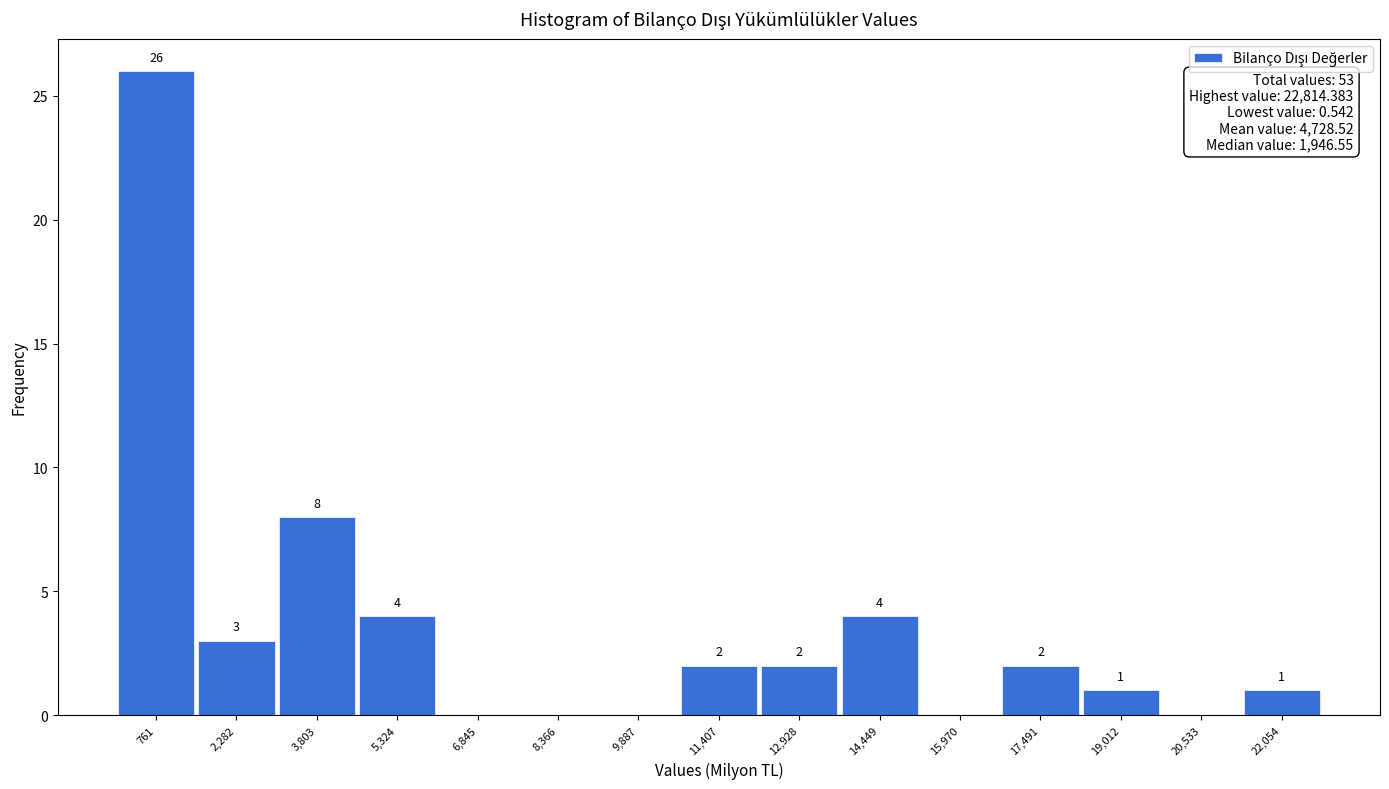

Over which range of the x-axis is the bar tallest?

0 to 1600